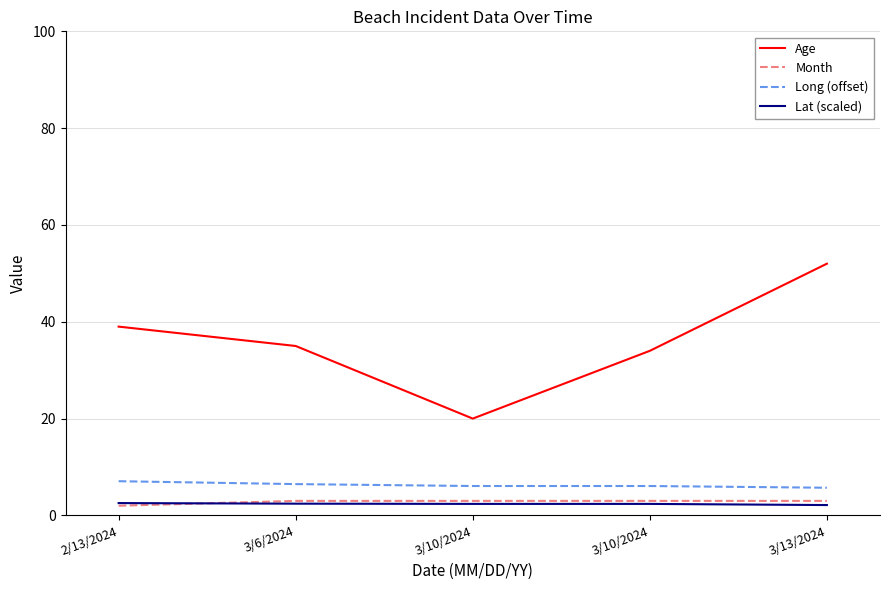

After their last crossing, which series has the higher values: Month or Lat (scaled)?

Month